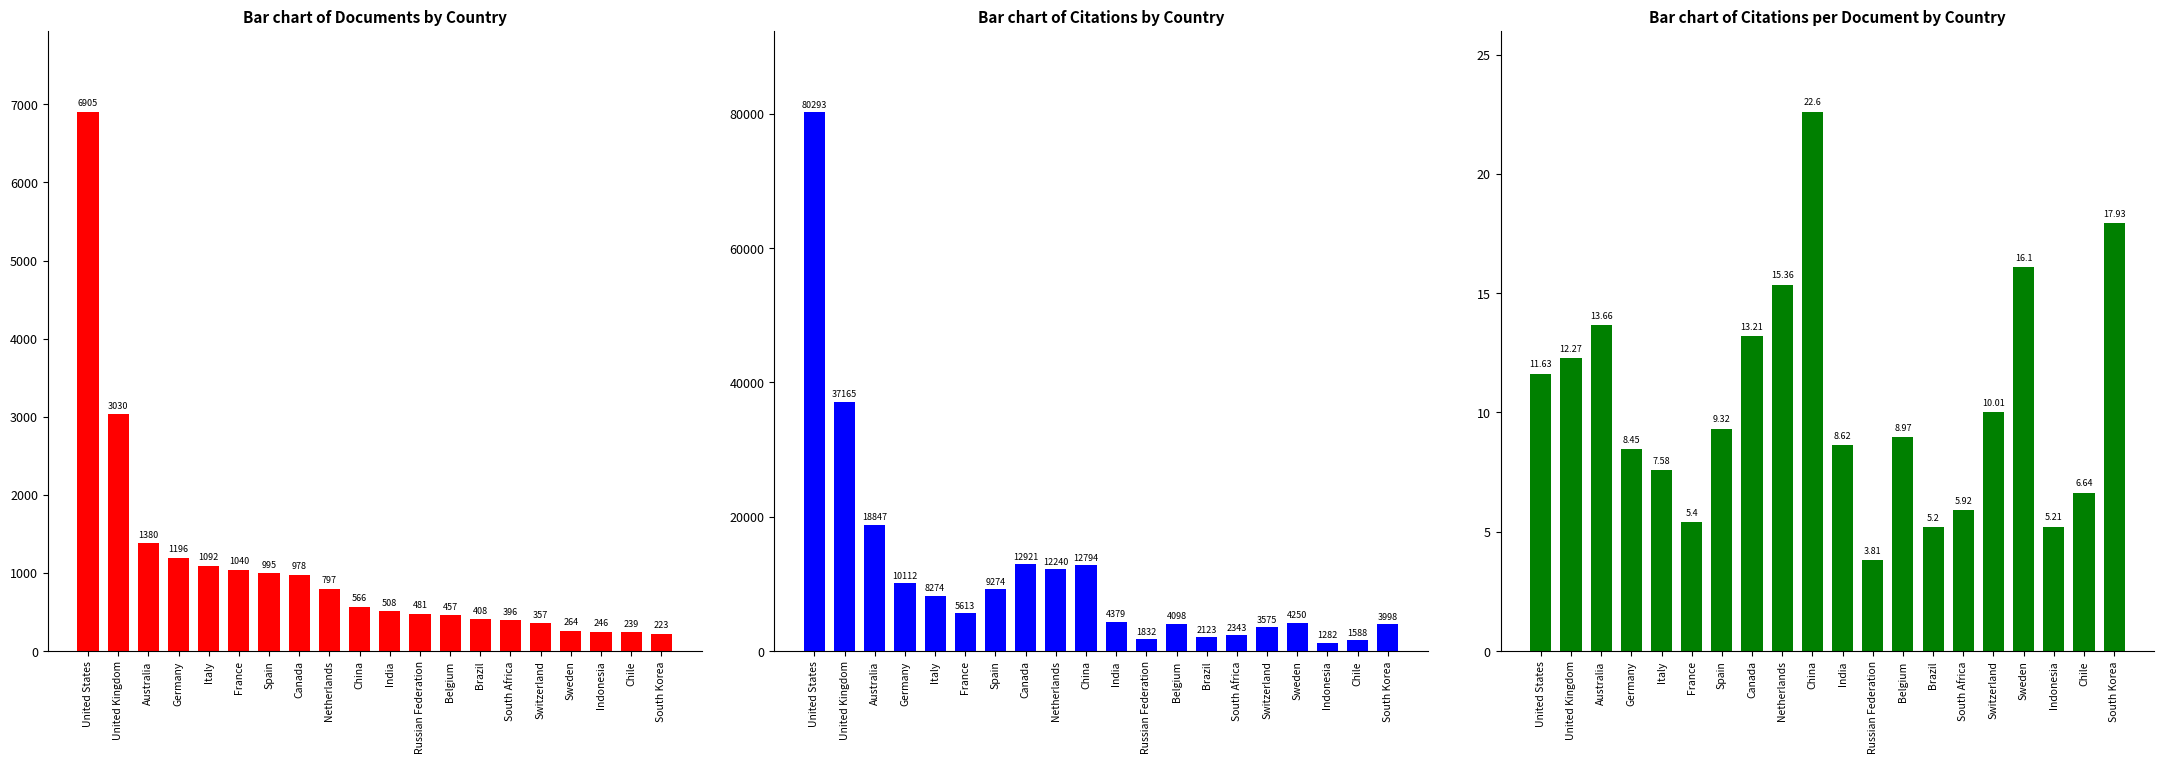

What is the minimum value shown in the chart?

3.8